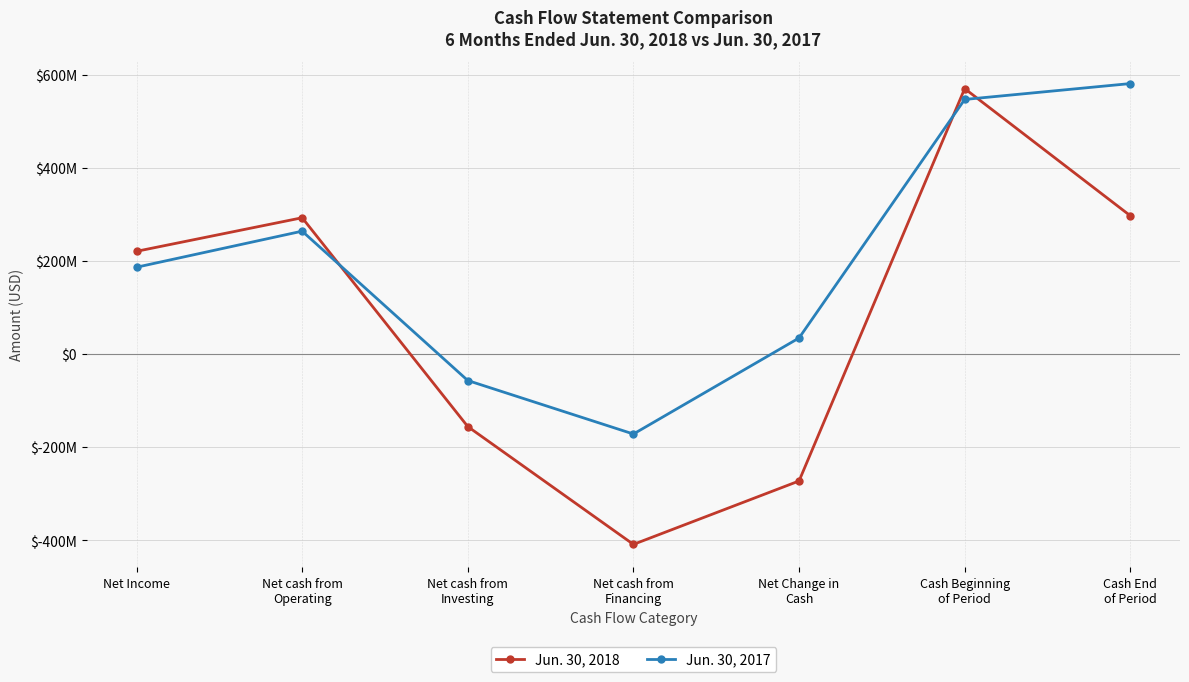

What position from the left is Net cash from
Operating?

2